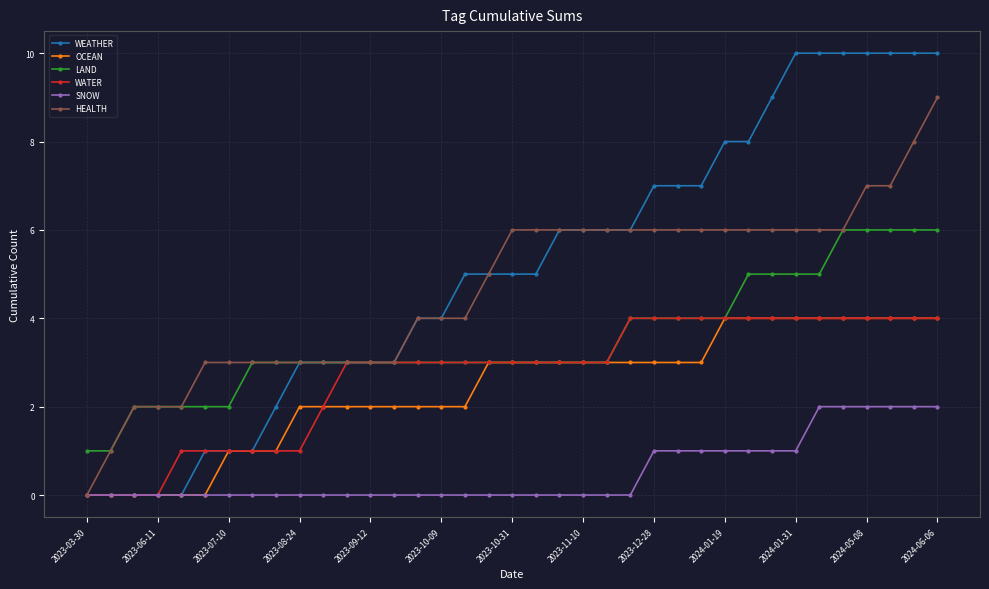

What is the difference between the maximum and minimum values in the WEATHER series?

10